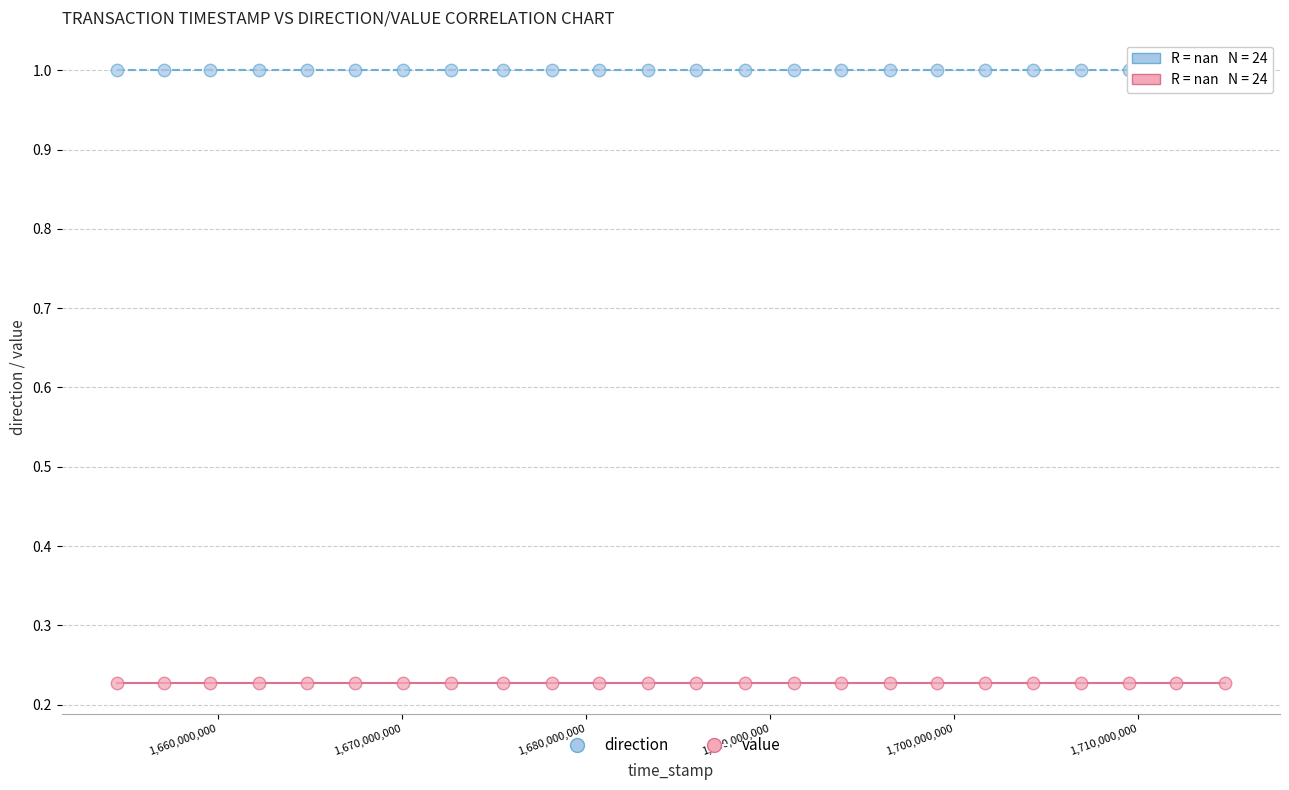

Which series reaches the minimum Y coordinate?

value